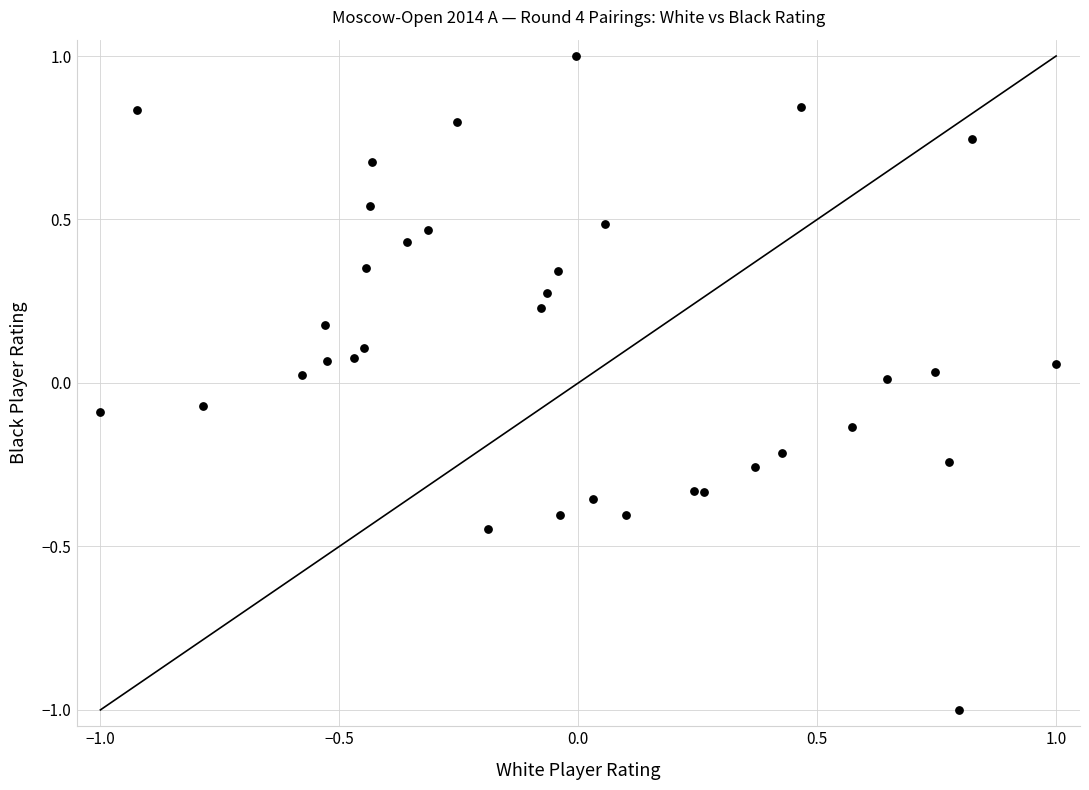

What is the range of Y values (max minus min)?

2.0